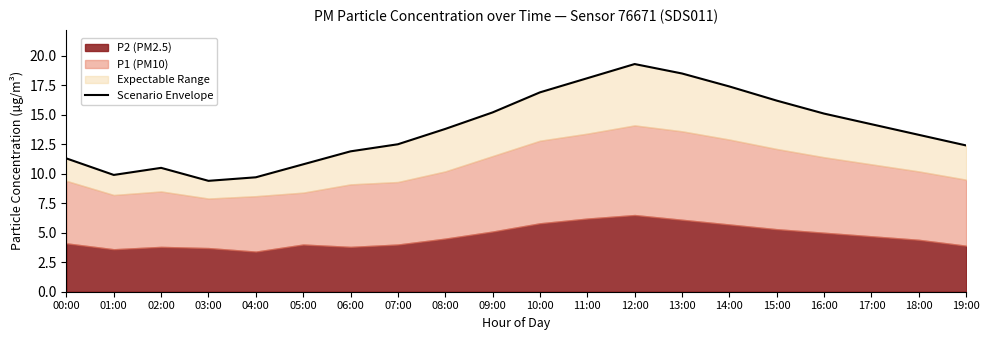

Reading left to right, what are all the values shown in this chart?

00:00=11.3	01:00=9.9	02:00=10.5	03:00=9.4	04:00=9.7	05:00=10.8	06:00=11.9	07:00=12.5	08:00=13.8	09:00=15.2	10:00=16.9	11:00=18.1	12:00=19.3	13:00=18.5	14:00=17.4	15:00=16.2	16:00=15.1	17:00=14.2	18:00=13.3	19:00=12.4